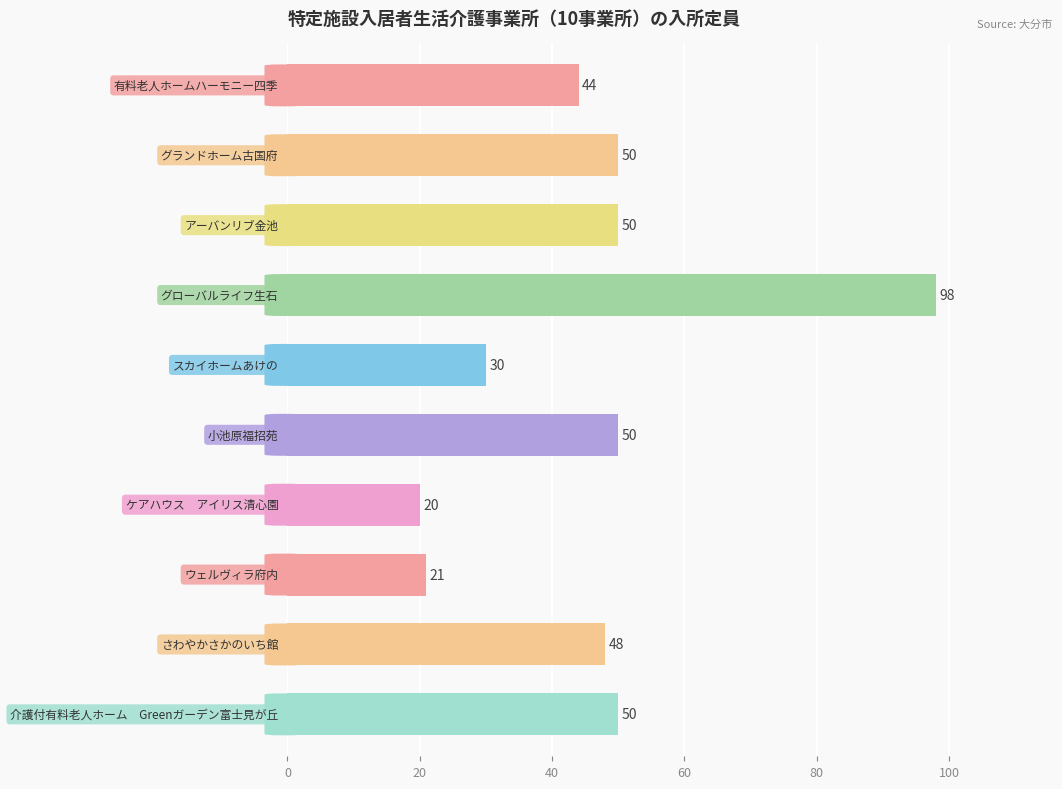

What is the value of the 10th bar from the top?

50